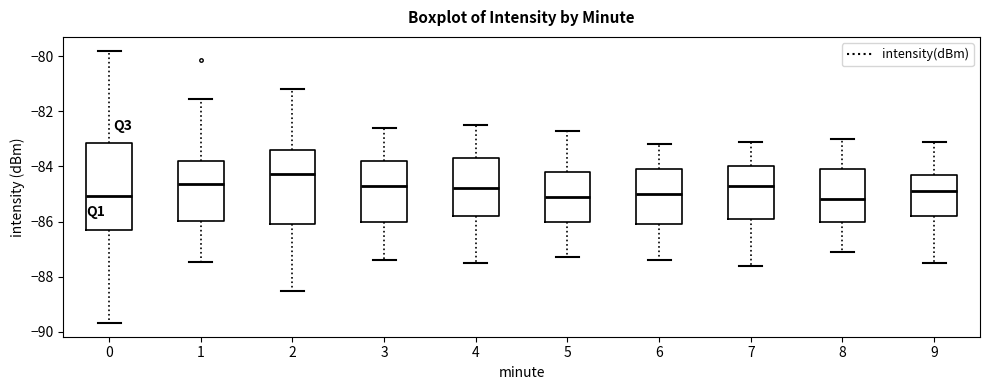

Where does the lower whisker of the box at x = 4 end on the y-axis? The values are not printed on the chart, so give them approximately, as read against the axis.

-87.4